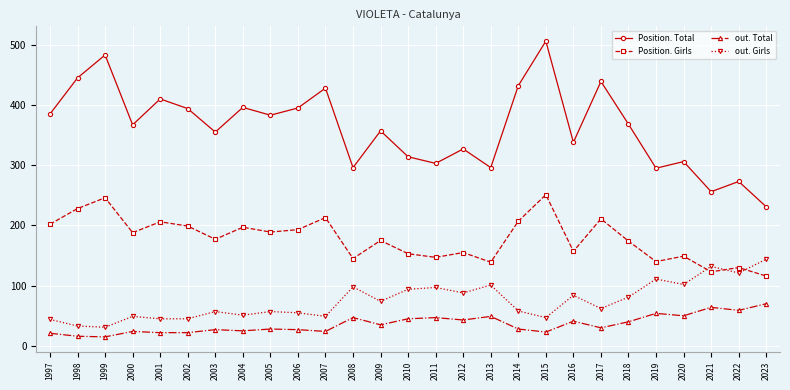

True or false: out. Girls has more than 1 points higher than both neighbors.

True